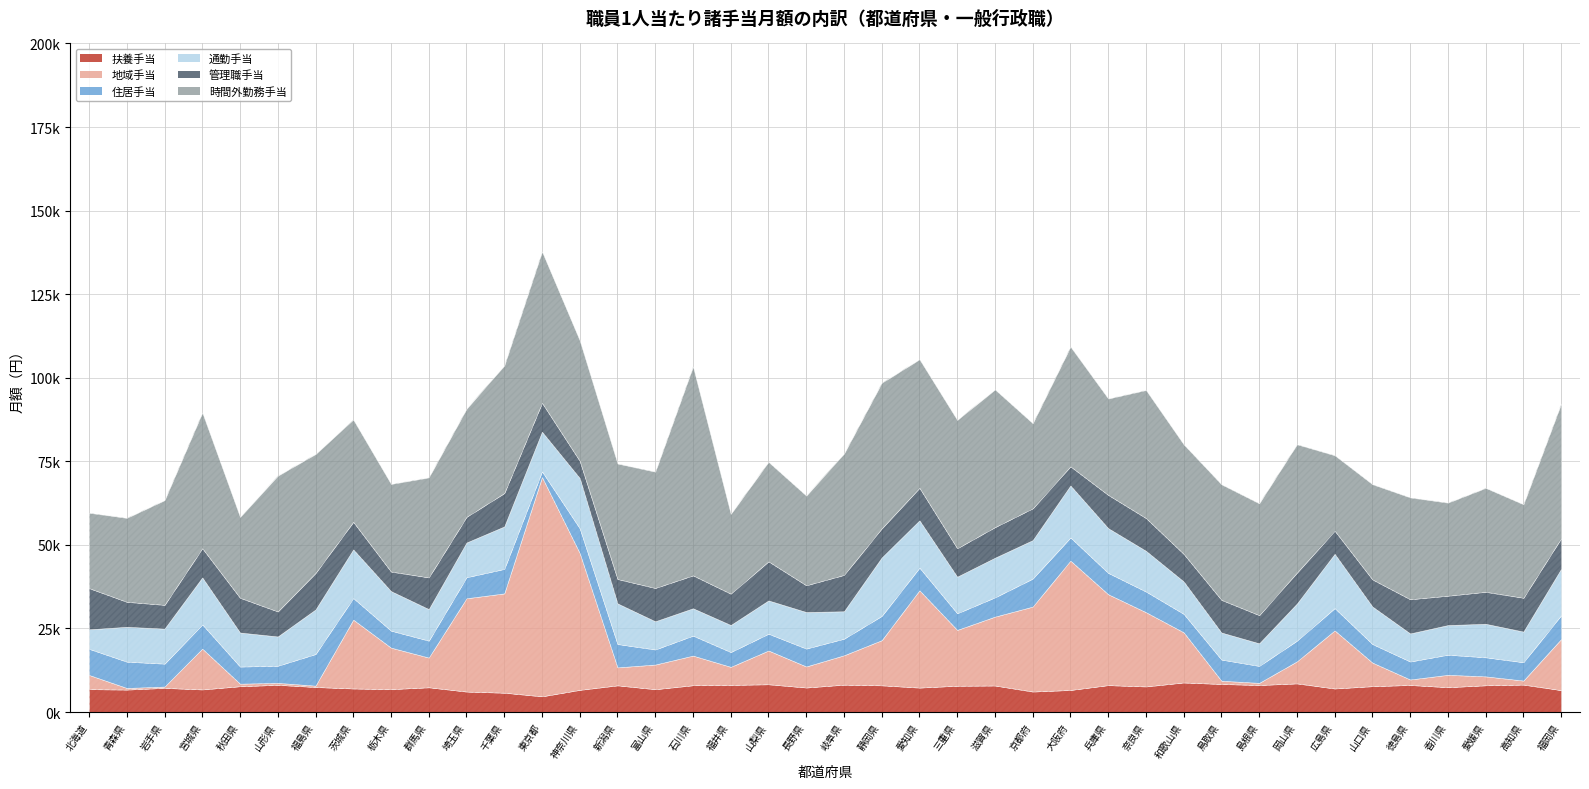

What is the value of the 管理職手当 point at the 38th from the left?

9568